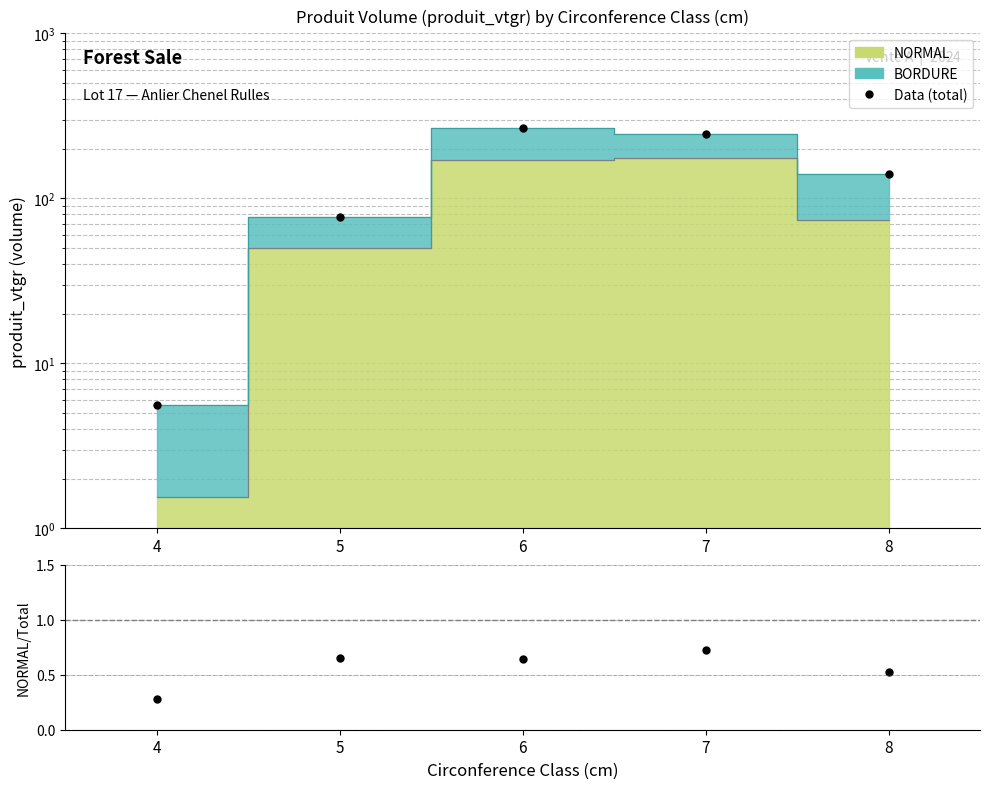

Rank the categories by Data (total) value from highest to lowest.

6, 7, 8, 5, 4